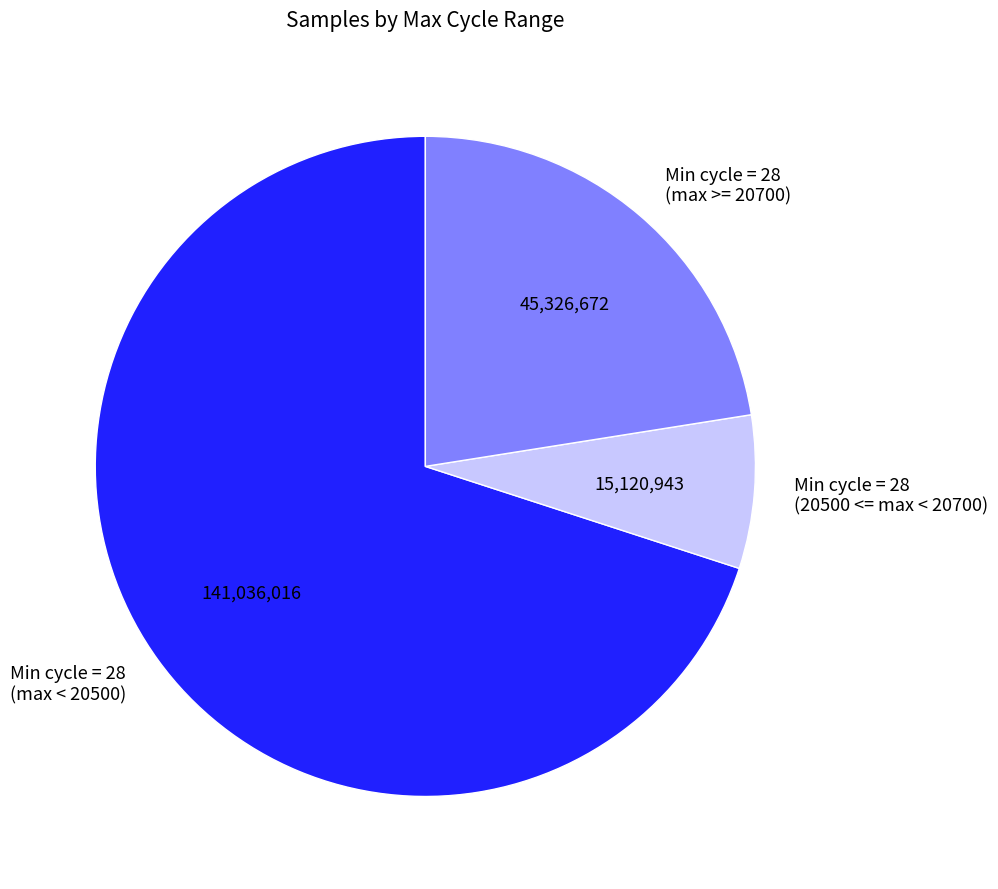

Which category has the biggest portion of the pie?

Min cycle = 28 (max < 20500)